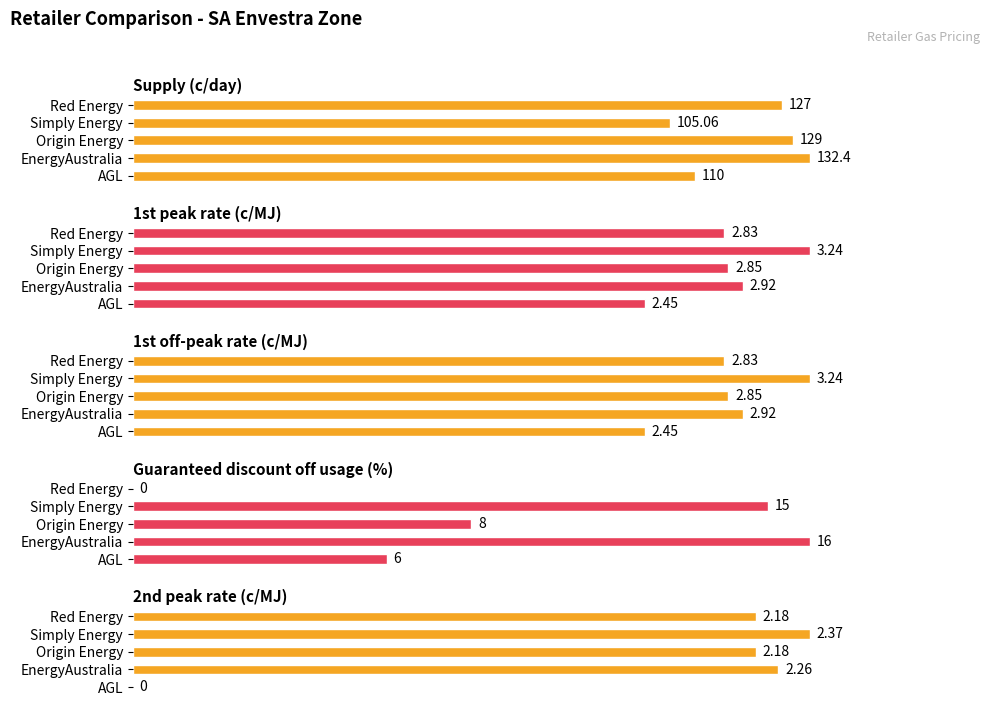

How many data points does each series have?

5